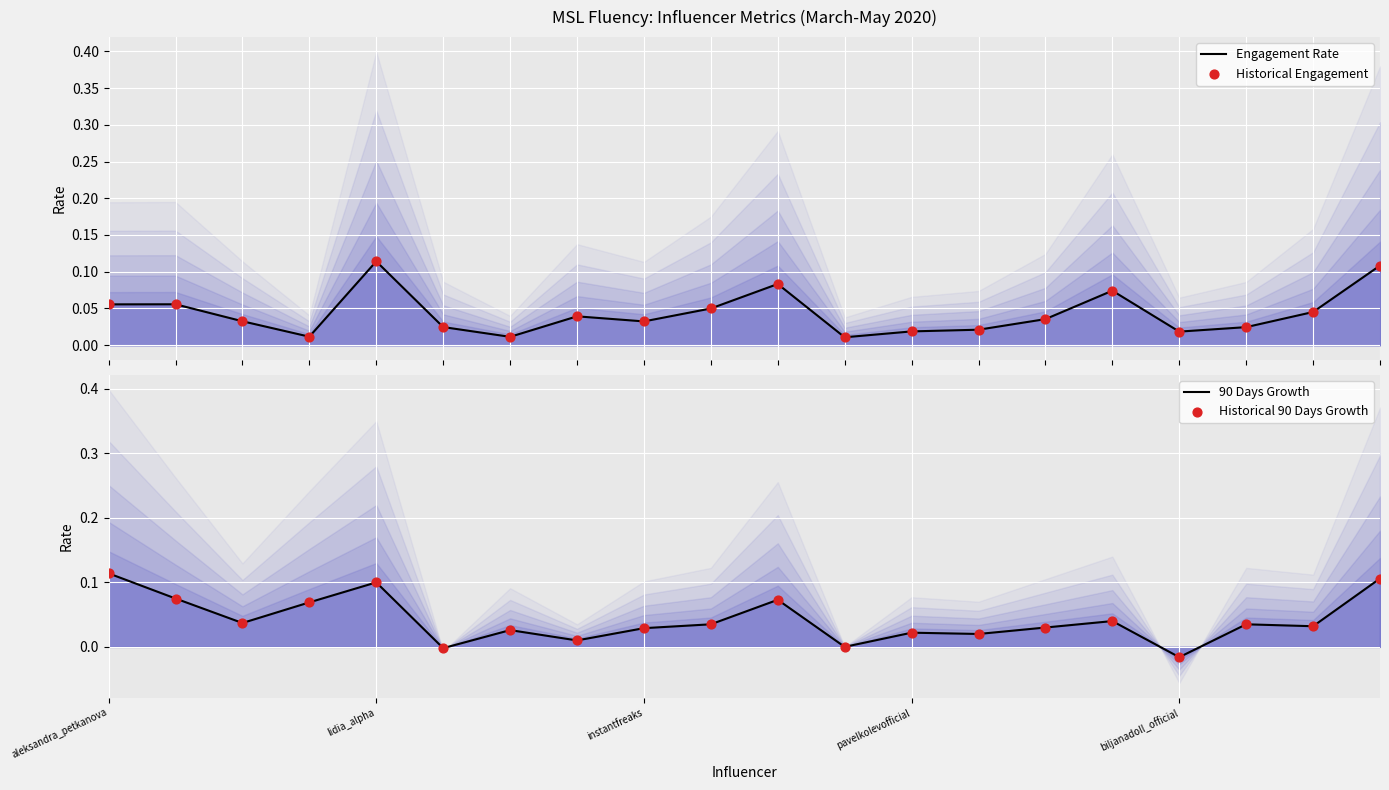

At how many categories does at least one series exceed 0?

20